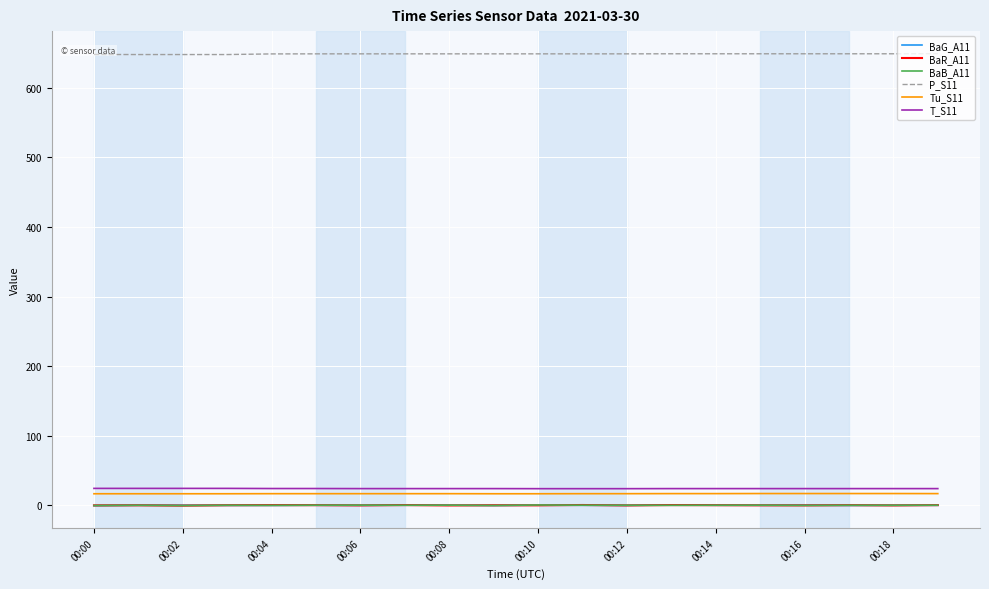

Is this an area chart (filled region under the line)?

No